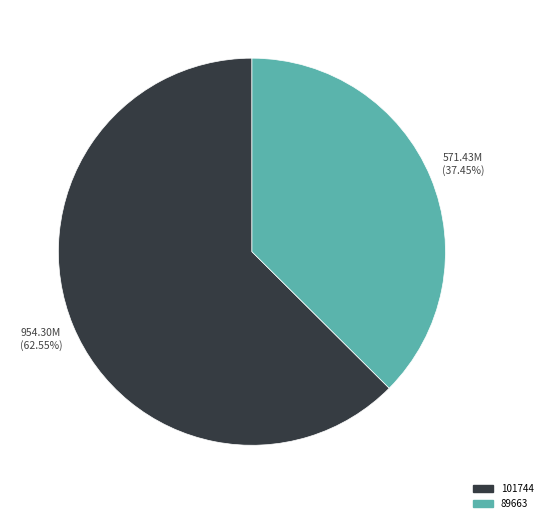

What is the ratio of the value at 89663 to the value at 101744?

0.6